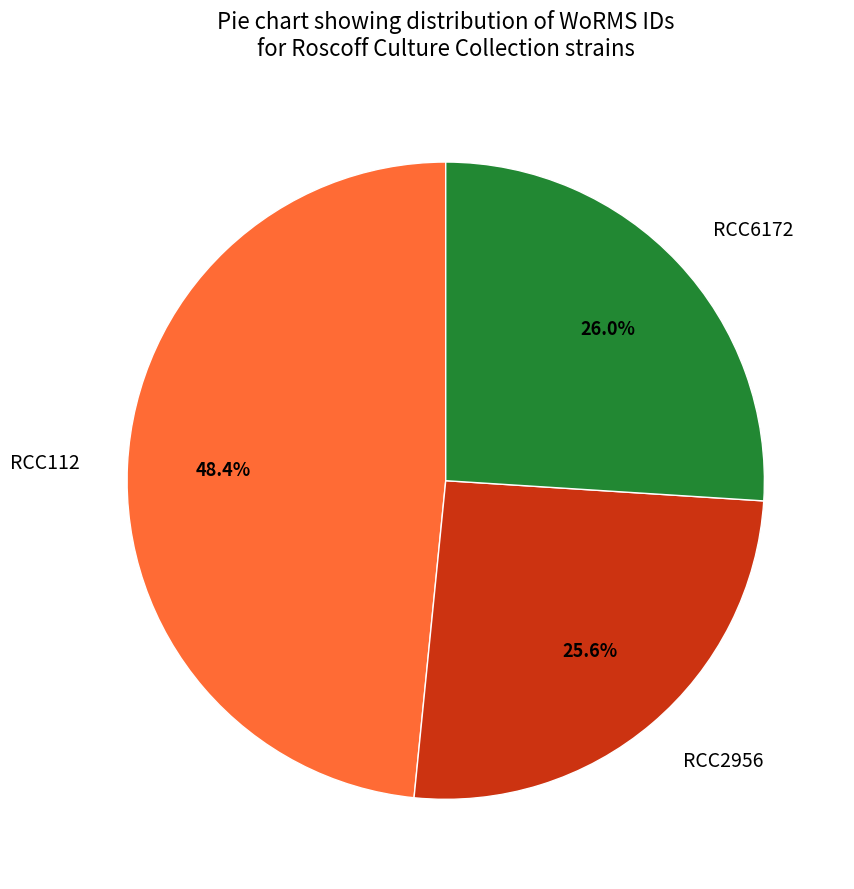

What percentage do RCC2956 and RCC112 together represent?

74.0%